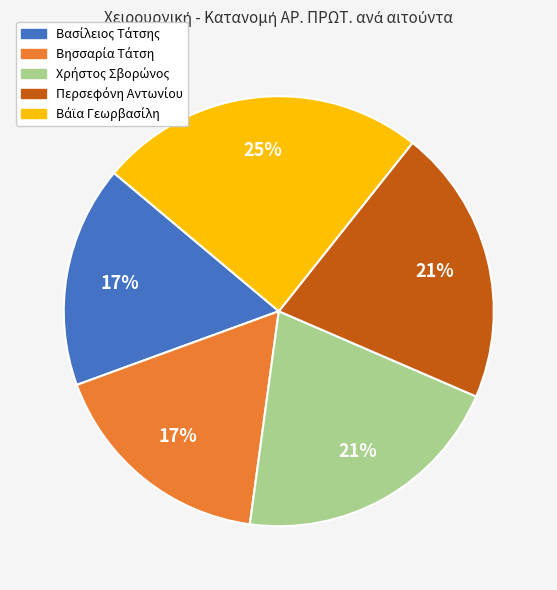

Does any single category account for the majority?

No